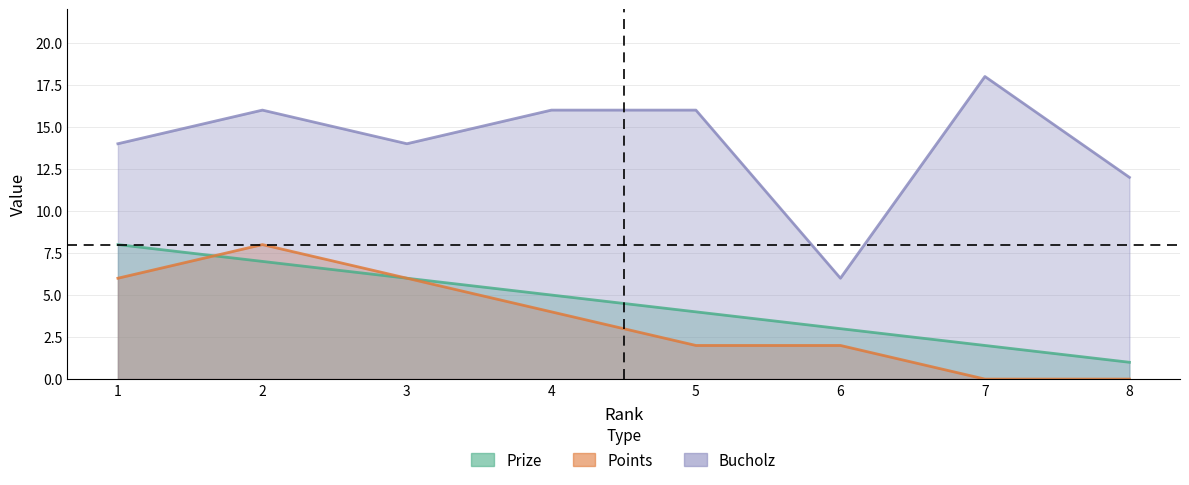

What is the difference between the maximum and minimum values in the Points series?

8